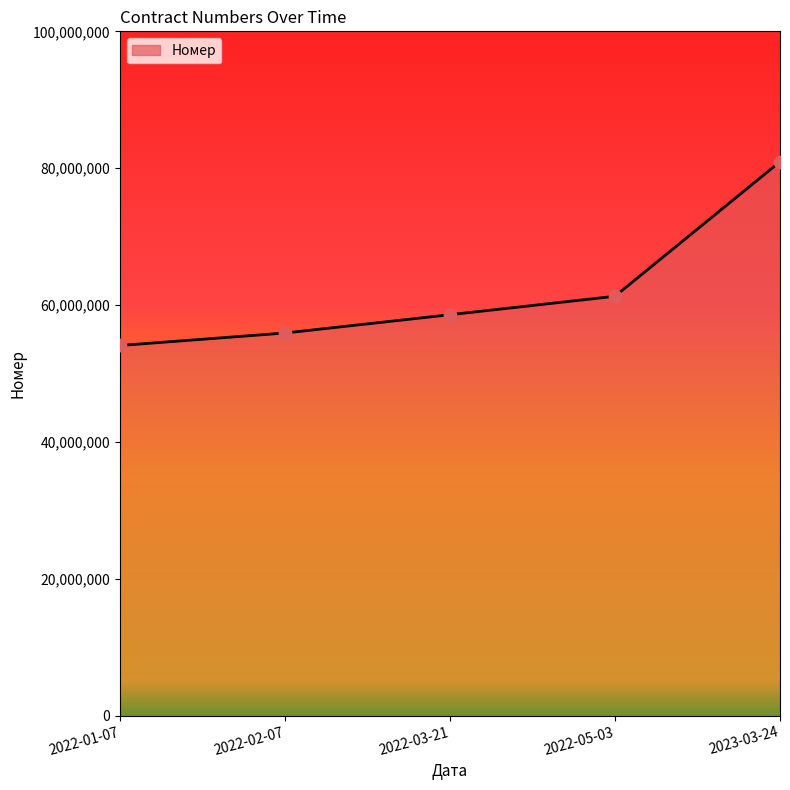

What is the change in value from 2022-01-07 to 2023-03-24?

+26855491